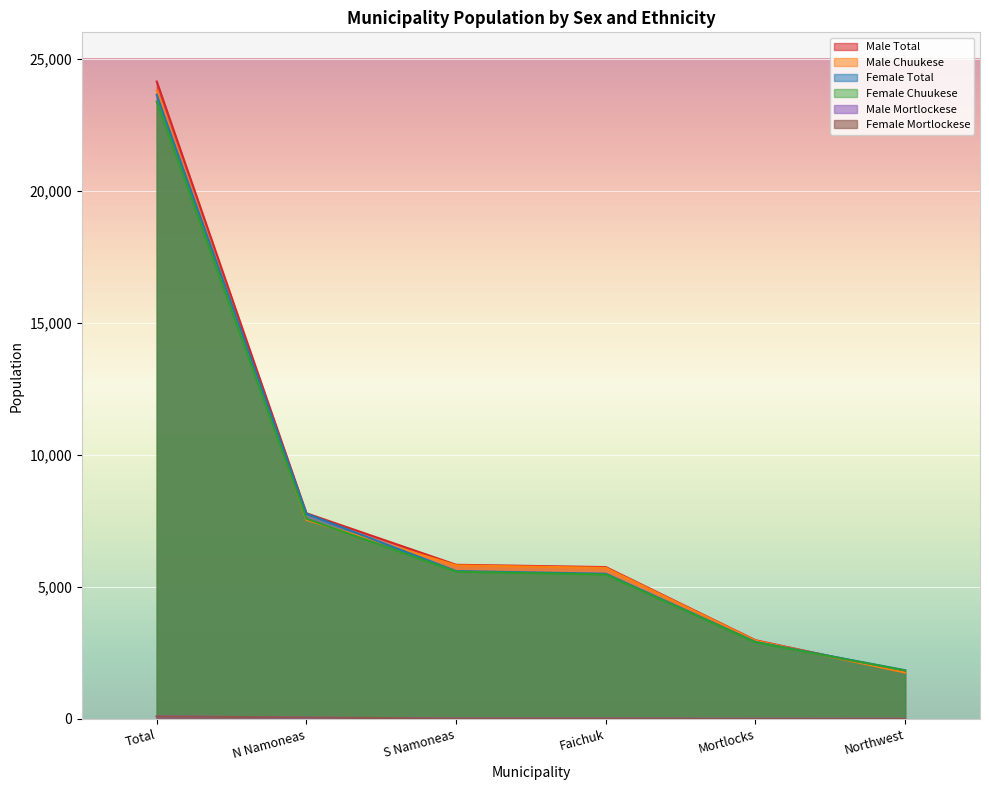

What is the difference between the maximum and second lowest values in the Female Chuukese series?

20467